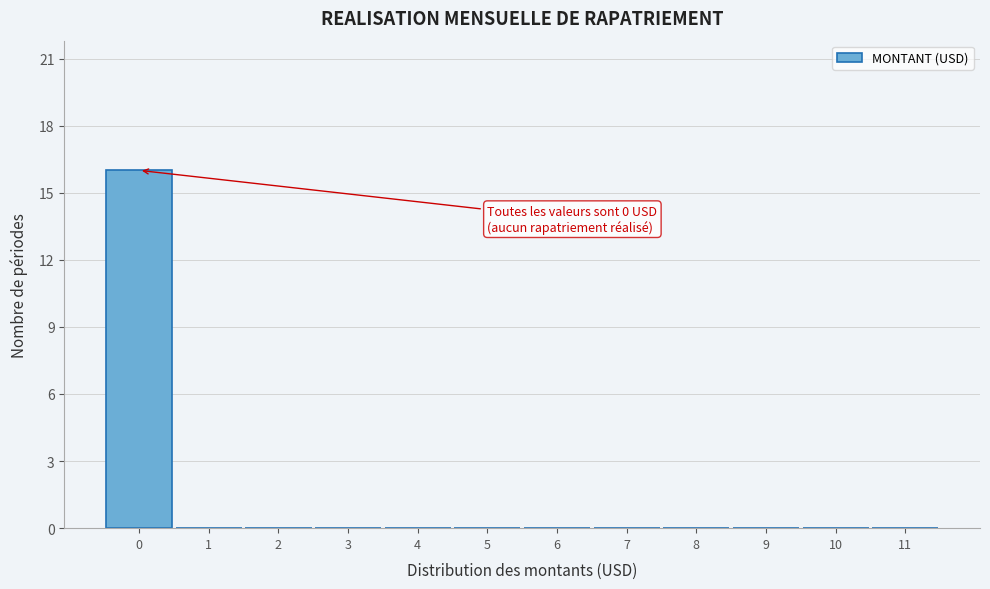

Reading left to right, list all the values displayed in this chart.

0=16	1=0	2=0	3=0	4=0	5=0	6=0	7=0	8=0	9=0	10=0	11=0